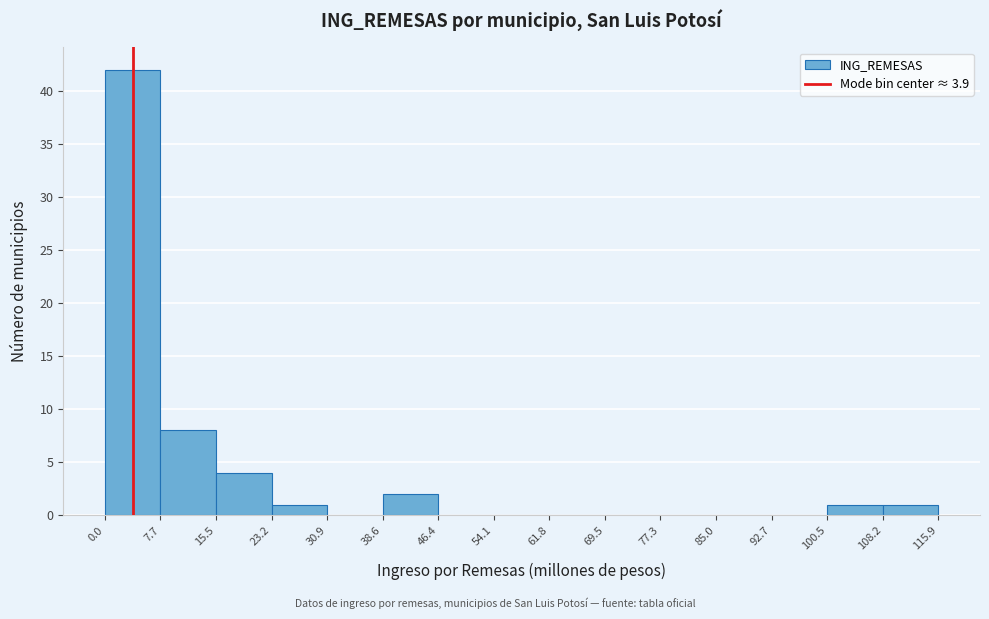

Reading left to right, transcribe this chart: for each bar, give the range it covers on the x-axis and its height. The values are not printed on the chart, so give them approximately, as read against the axis.

0.0 to 7.7: 42
7.7 to 15.5: 8
15.5 to 23.2: 4
23.2 to 30.9: 1
30.9 to 38.6: 0
38.6 to 46.4: 2
46.4 to 54.1: 0
54.1 to 61.8: 0
61.8 to 69.5: 0
69.5 to 77.3: 0
77.3 to 85.0: 0
85.0 to 92.7: 0
92.7 to 100.5: 0
100.5 to 108.2: 1
108.2 to 115.9: 1